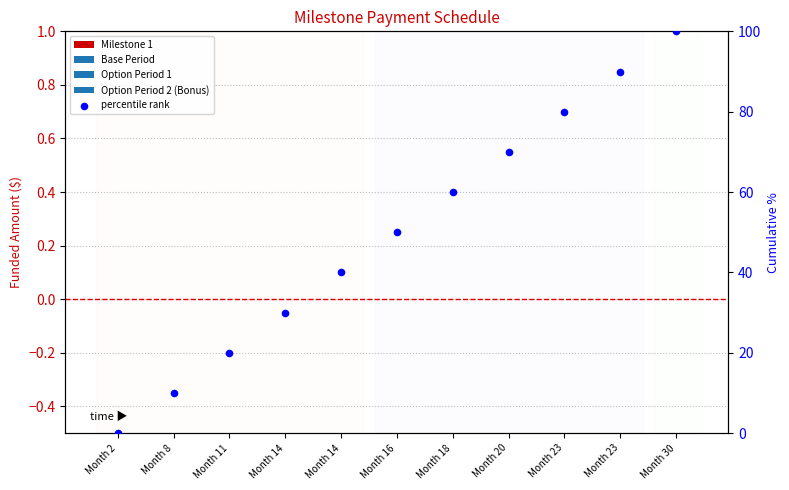

Approximately how many times larger is the value at Month 8 compared to Month 16?

0.2